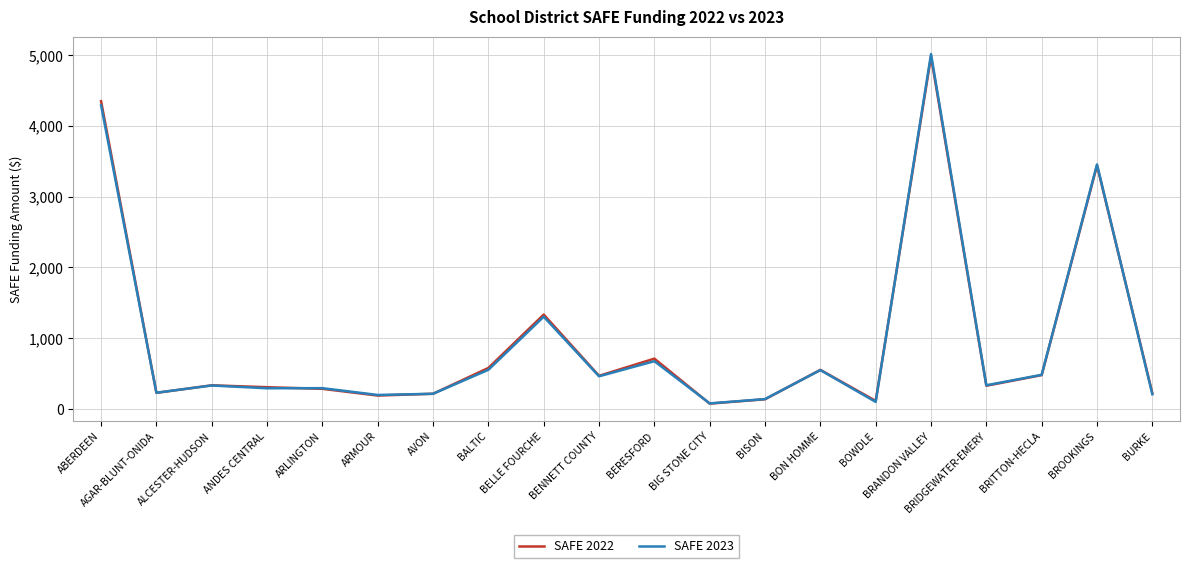

The SAFE 2023 series shows 7126.1 at ABERDEEN. True or false?

False